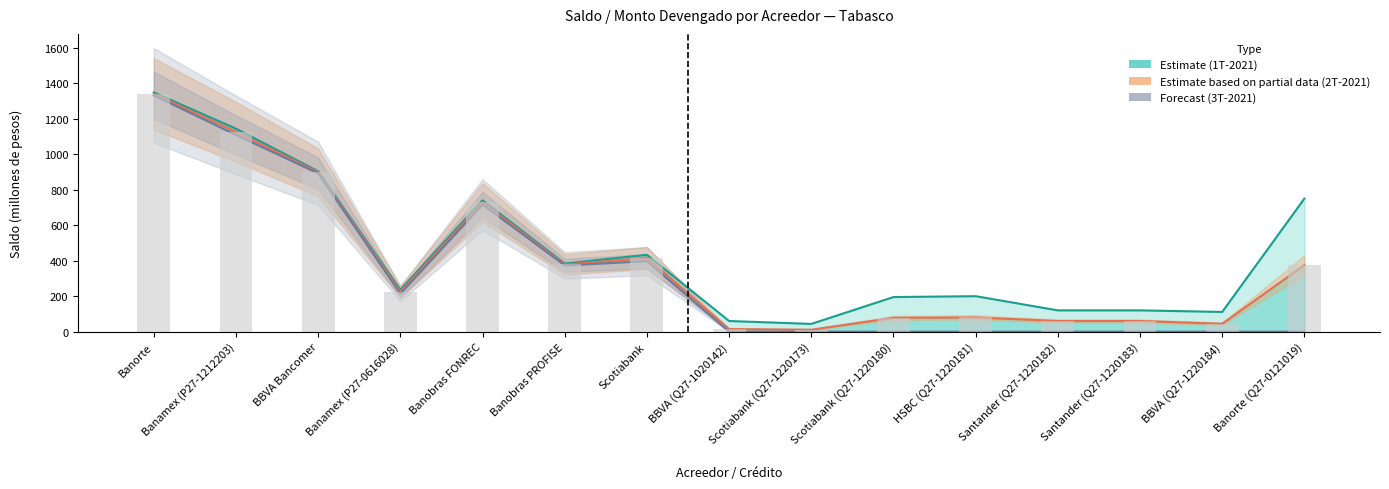

True or false: Estimate based on partial data (2T-2021) has a value of 40.9 at Scotiabank (Q27-1220180).

False